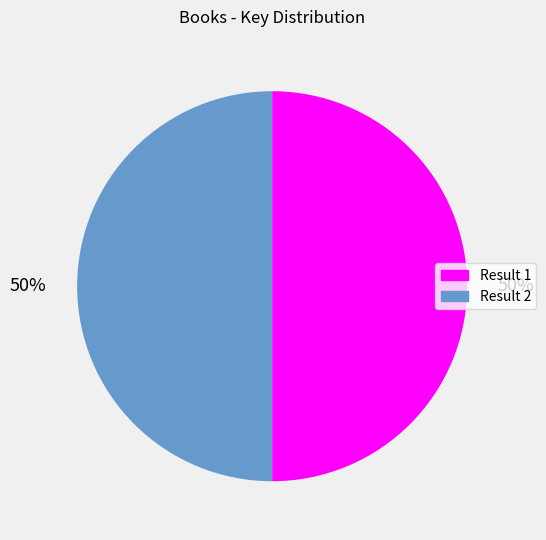

Is the sum of Result 2 and Result 1 greater than half?

Yes